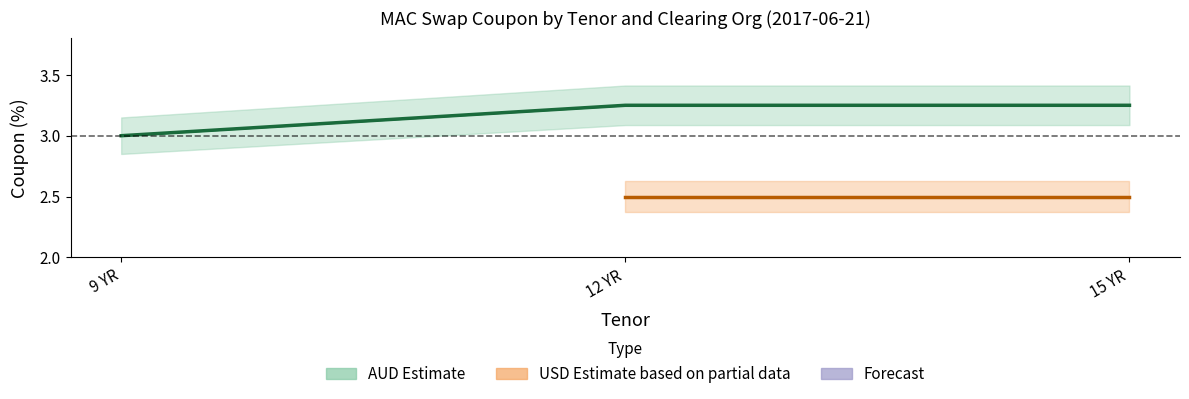

The CME AUD series shows 1.5 at 15 YR. True or false?

False